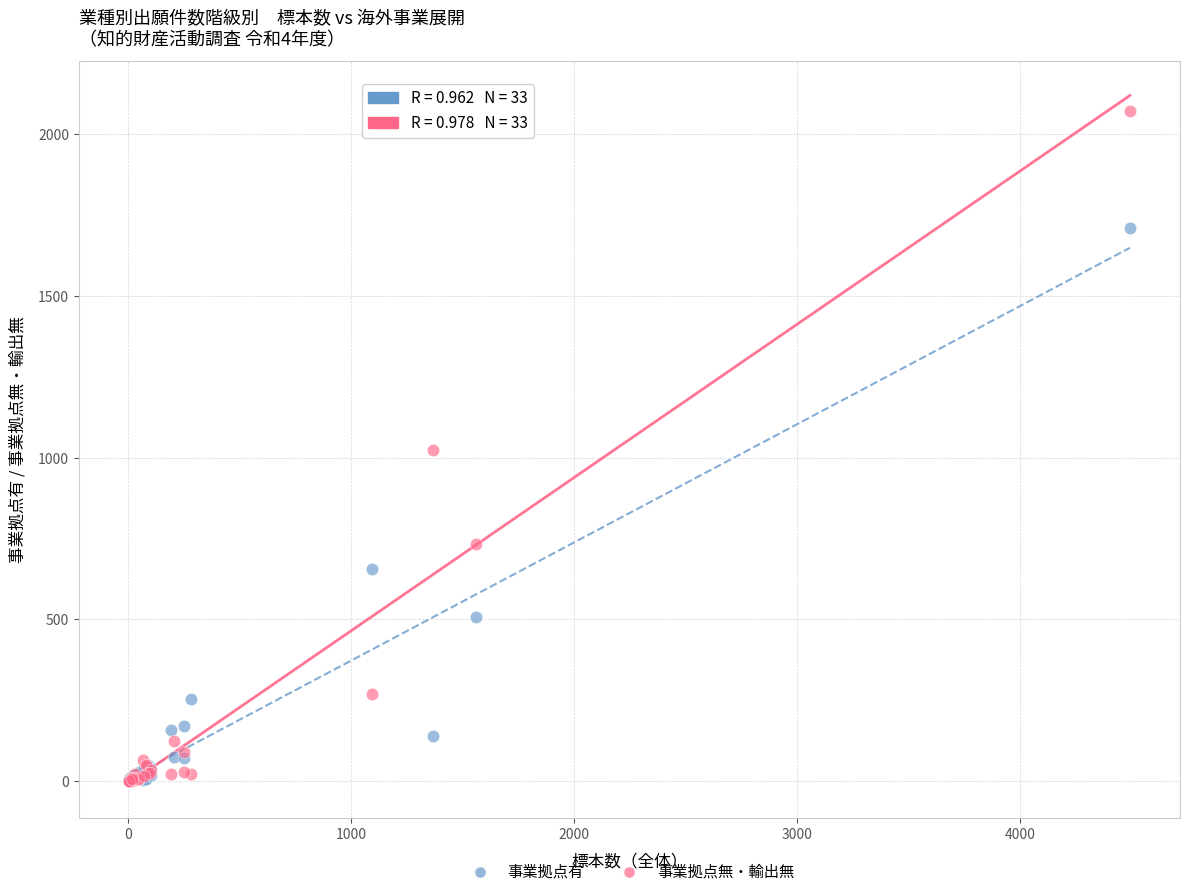

In the 事業拠点有 series, what Y value is closest to 856?

655